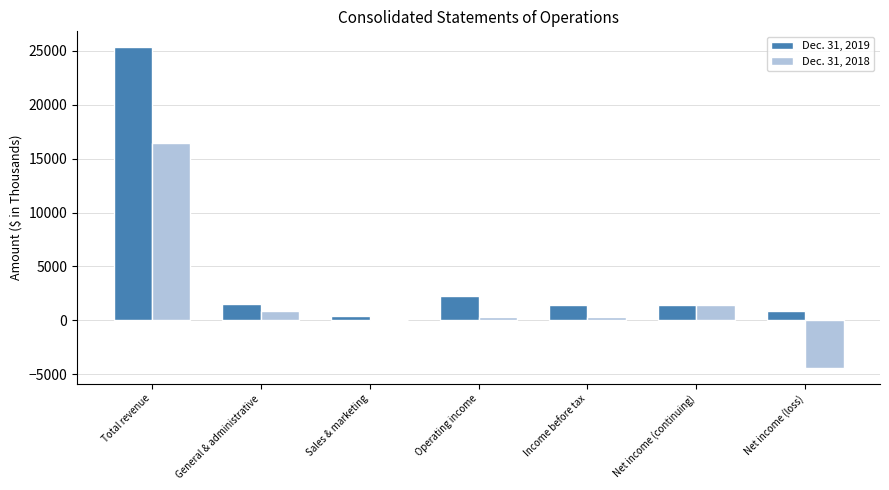

What is the total value across all series at Net income (loss)?

-3492